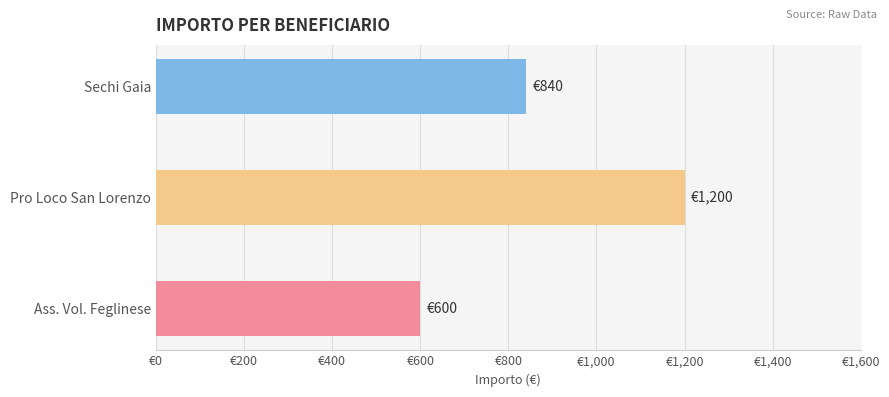

Does the chart contain any negative values?

No